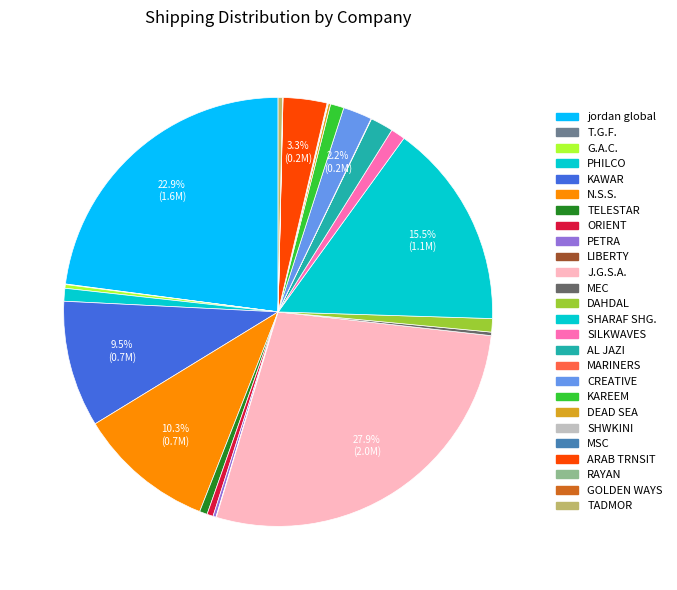

The SILKWAVES slice represents 8% of the pie. True or false?

False